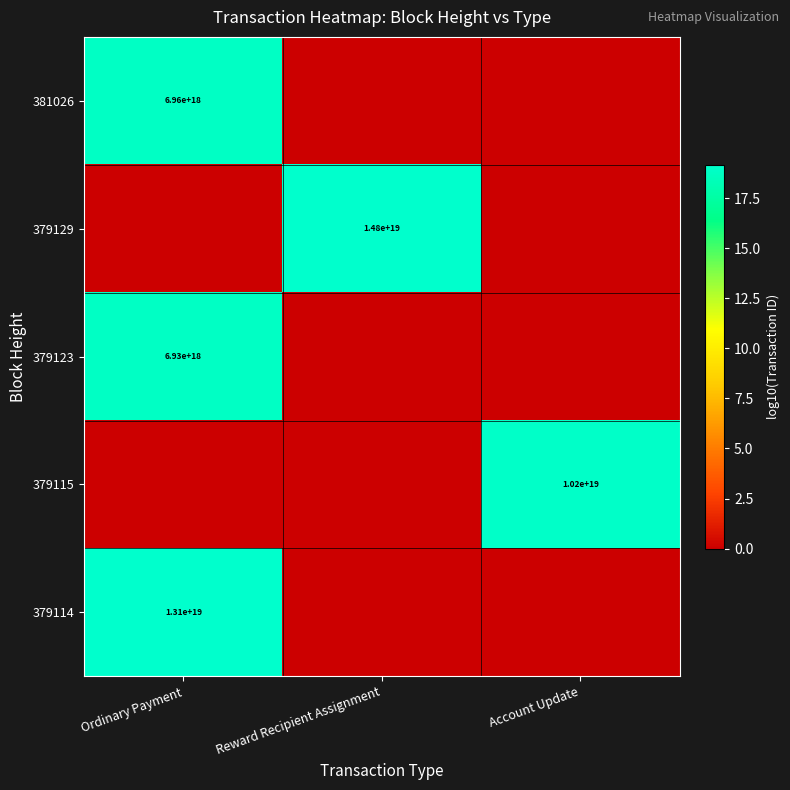

Is it true that 379115 equals 2276733054841830656 at Account Update?

False